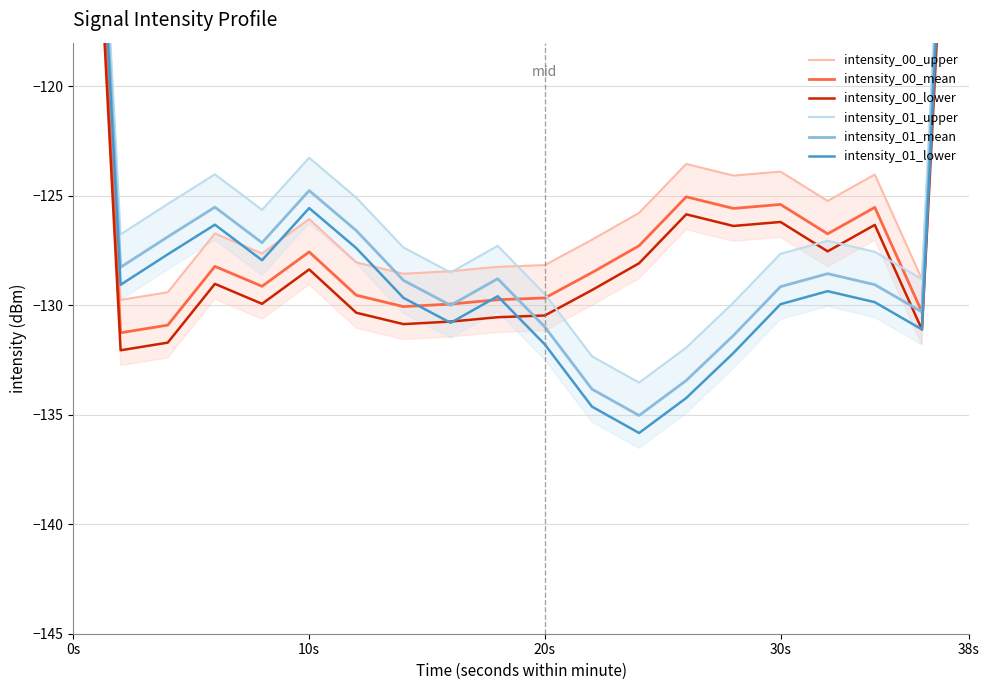

What is the total value across all series at 38s?

-767.4